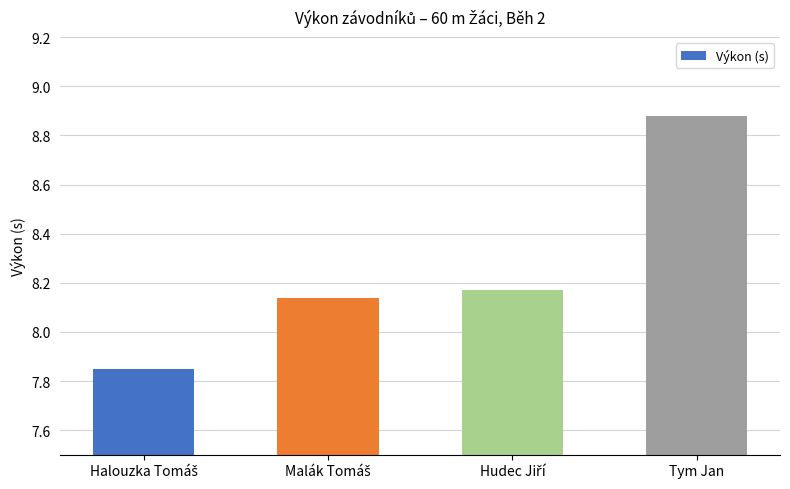

At which category does the chart reach its peak across all series?

Tym Jan